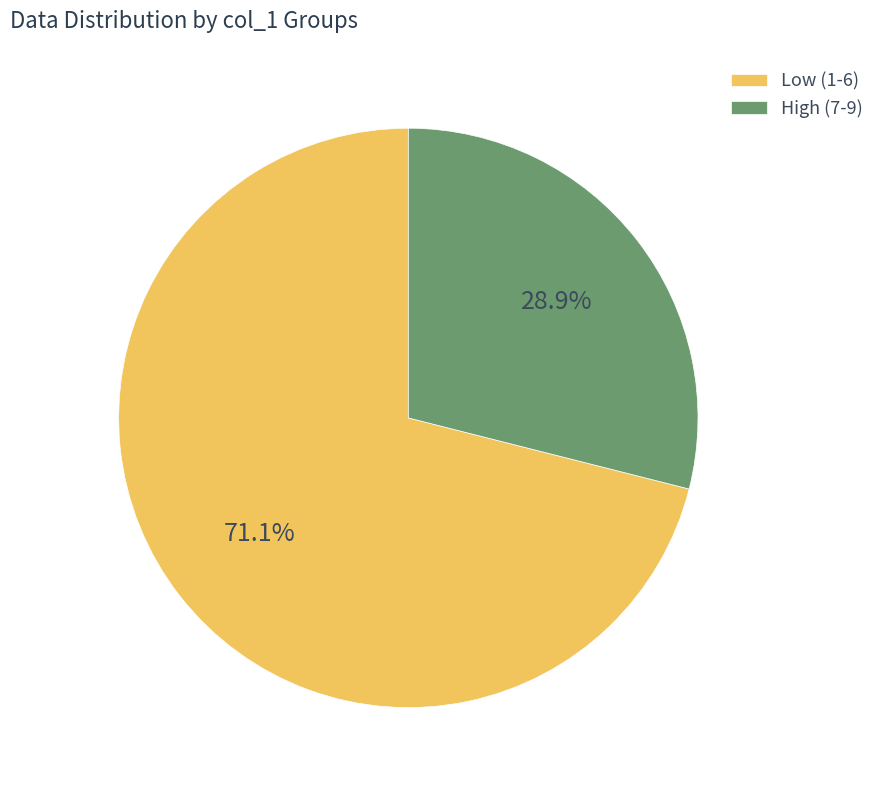

Rank the categories by value from highest to lowest.

Low (1-6), High (7-9)